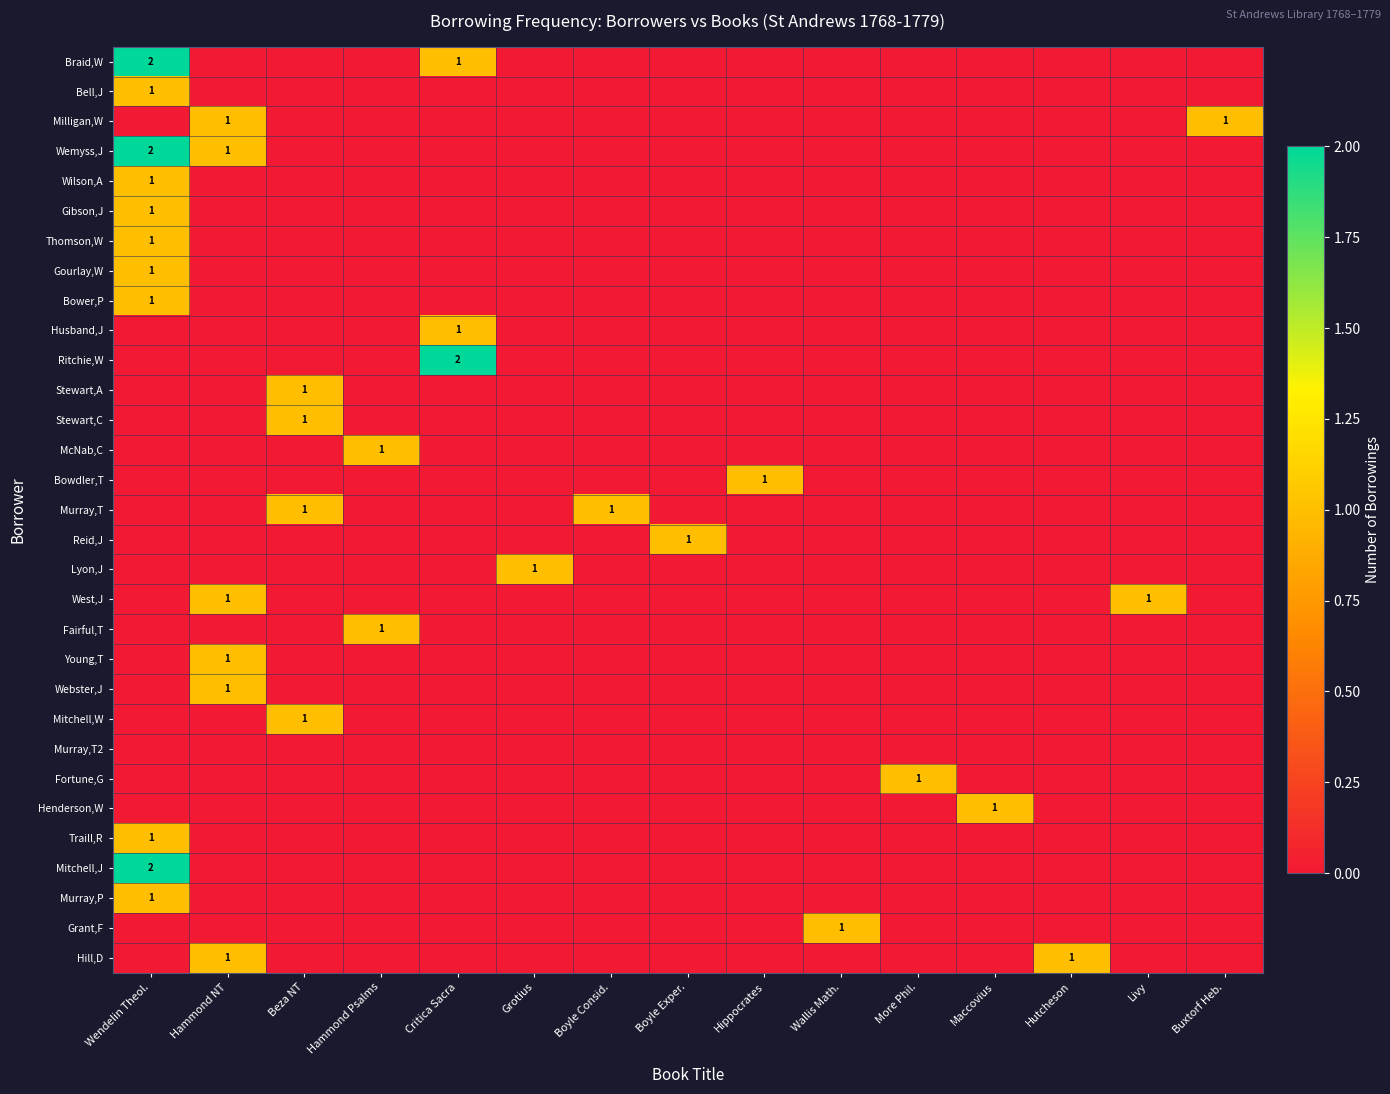

Between Hippocrates and Boyle Exper., which is larger?

Hippocrates